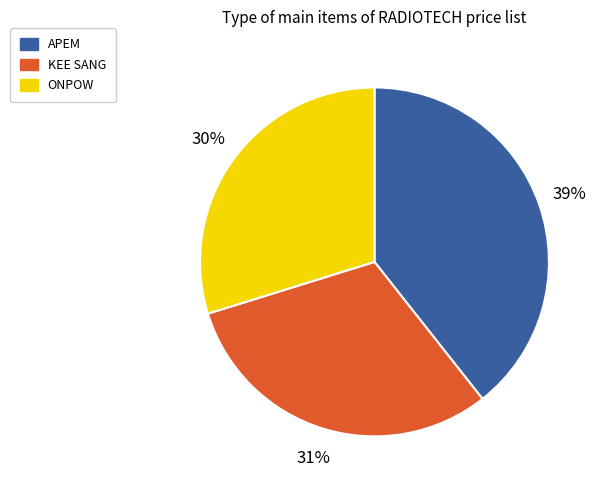

To the nearest percent, what is the average slice percentage?

33%